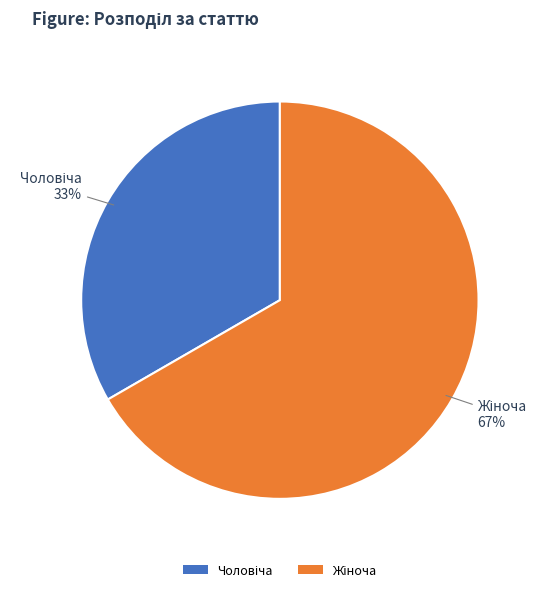

Is there a majority slice in this chart?

Yes